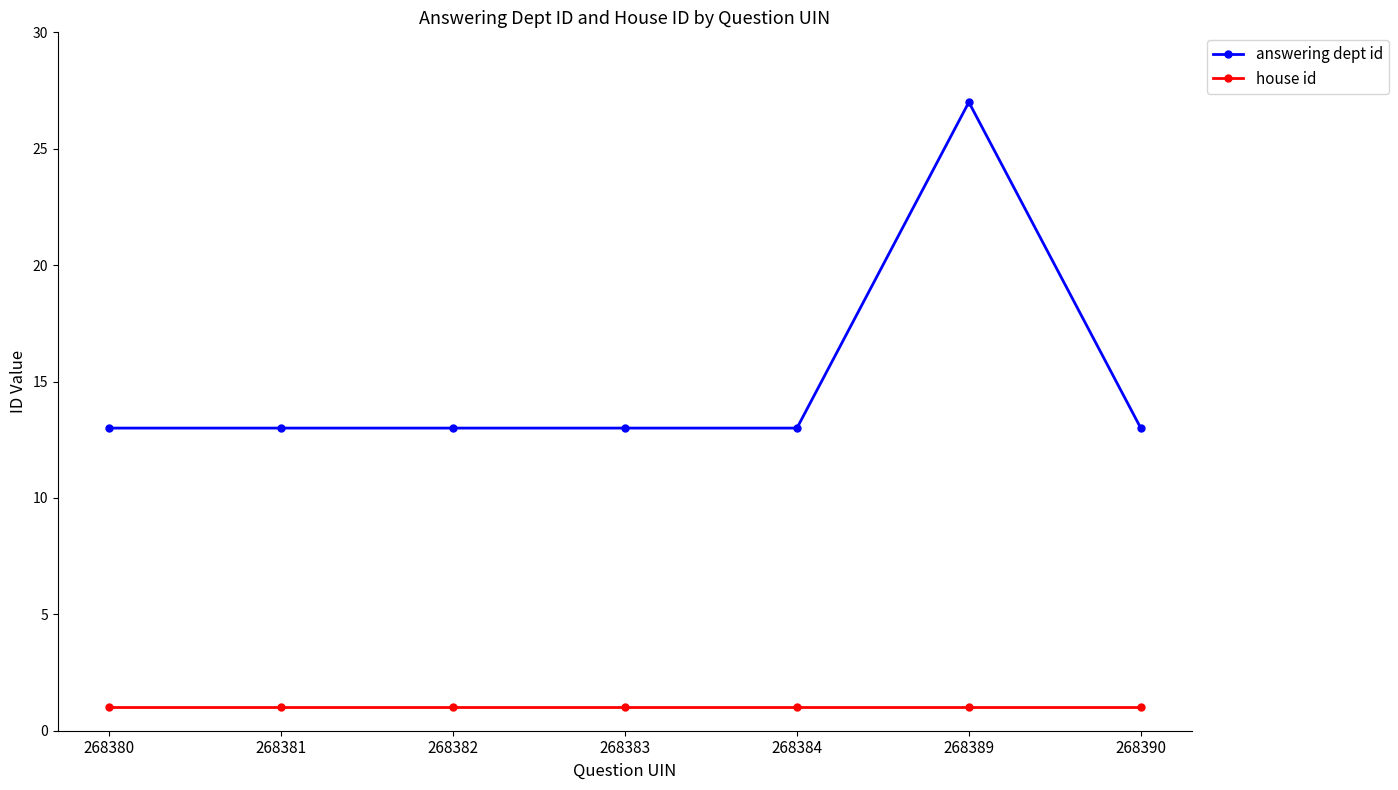

Reading left to right, list all the values displayed in this chart.

answering dept id: 13	13	13	13	13	27	13
house id: 1	1	1	1	1	1	1